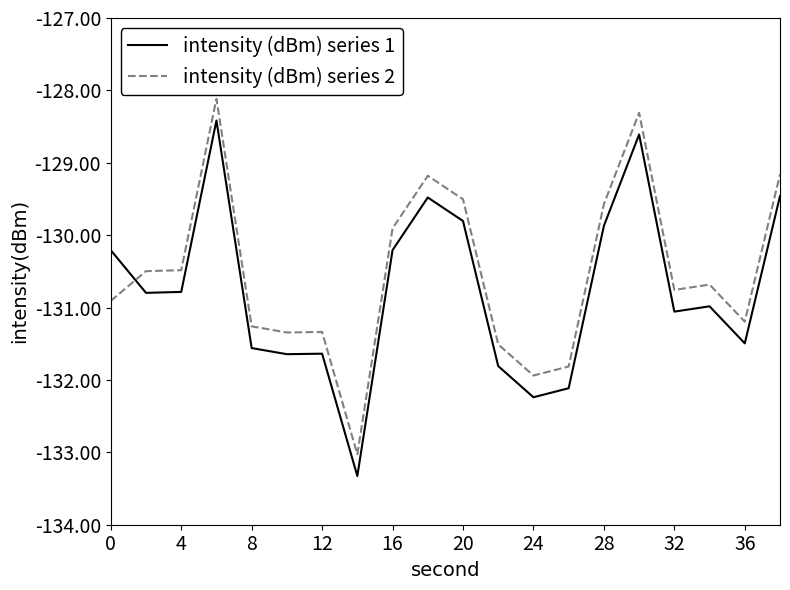

What is the sum of all intensity (dBm) series 1 values?

-2615.5